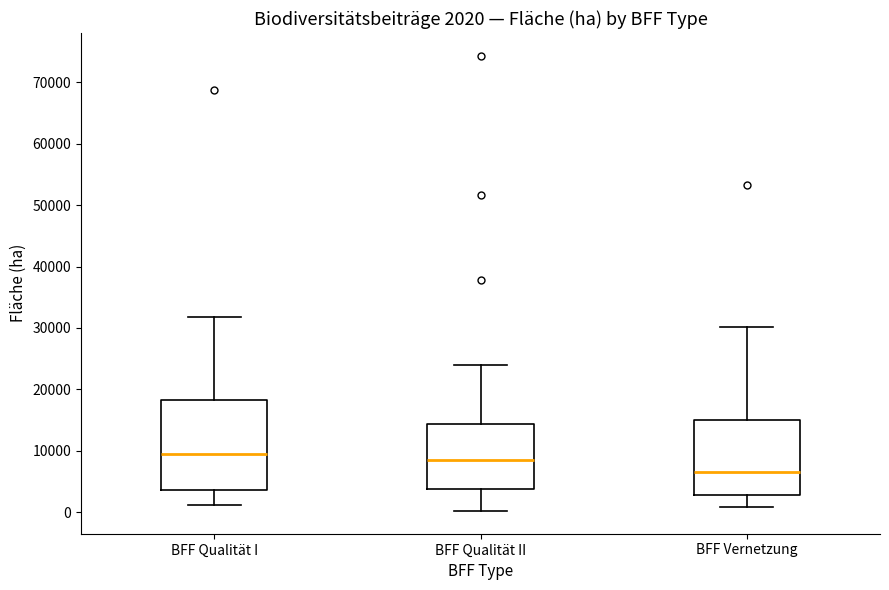

Which box is the tallest, from its lower edge to its upper edge?

BFF Qualität I